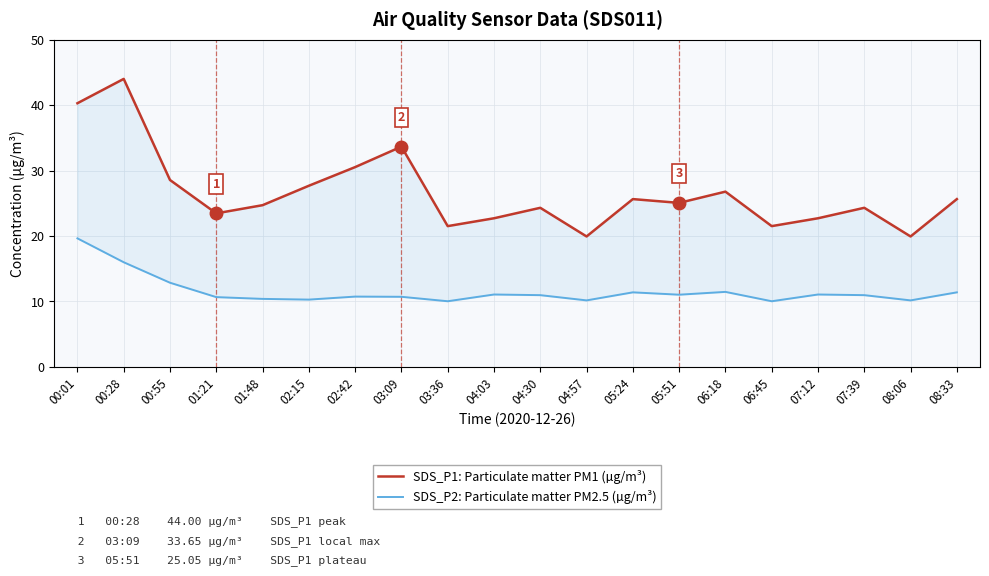

Which series has the widest spread of values?

SDS_P1: Particulate matter PM1 (µg/m³)